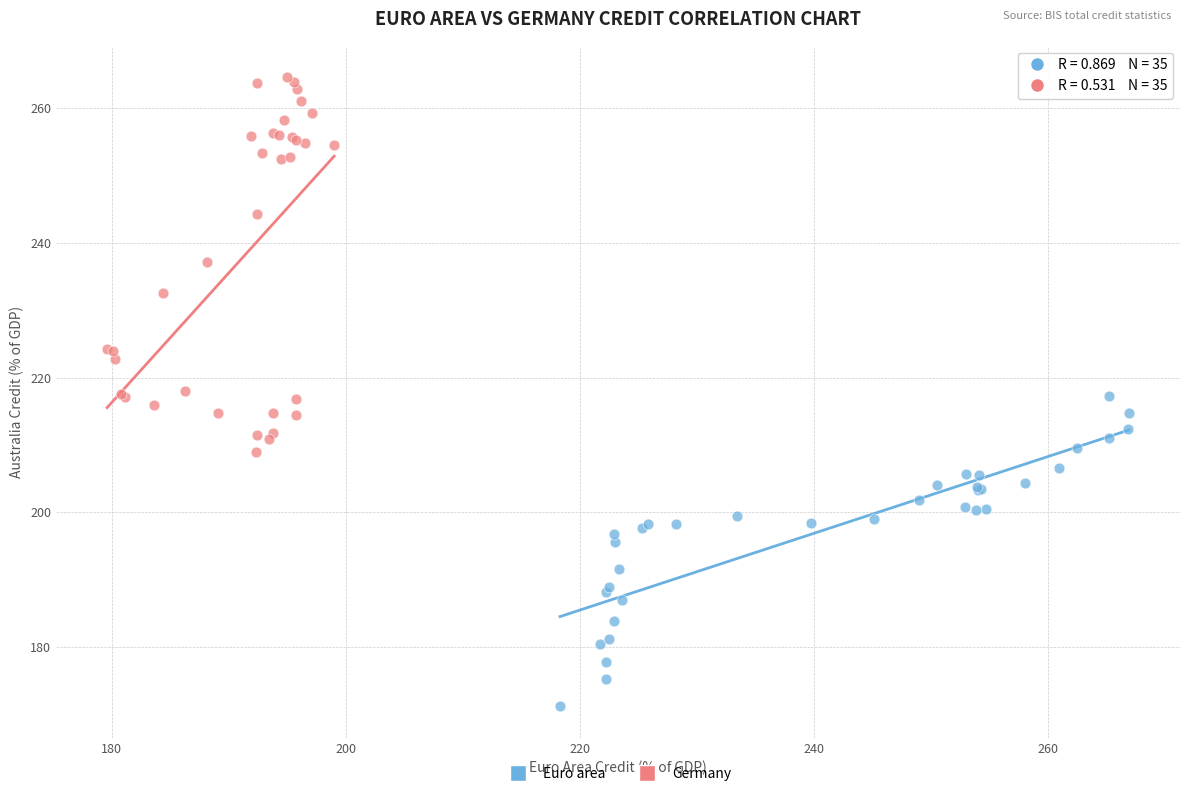

Which series has the widest spread of Y values?

Germany